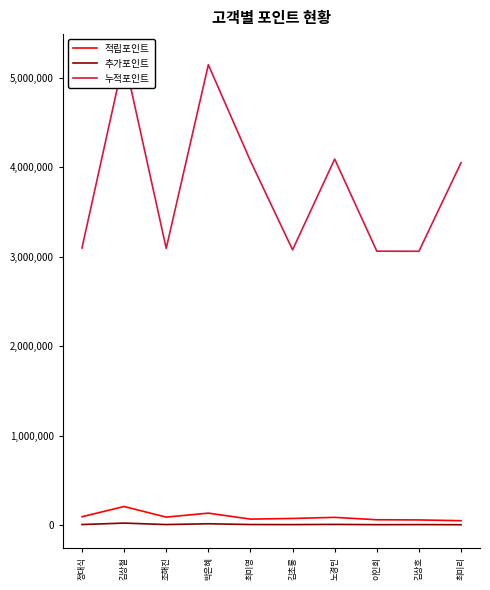

Reading right to left, extract all data points from this chart.

적립포인트: 최미리=47500	김상호=56000	이인희=58000	노경민=84700	김초롱=72500	최미영=65100	박은혜=132000	조해진=87500	김상철=206000	정대식=92000
추가포인트: 최미리=2300	김상호=3900	이인희=2900	노경민=5900	김초롱=3600	최미영=4500	박은혜=13200	조해진=4300	김상철=20600	정대식=4600
누적포인트: 최미리=4049800	김상호=3059900	이인희=3060900	노경민=4090600	김초롱=3076100	최미영=4069600	박은혜=5145200	조해진=3091800	김상철=5226600	정대식=3096600